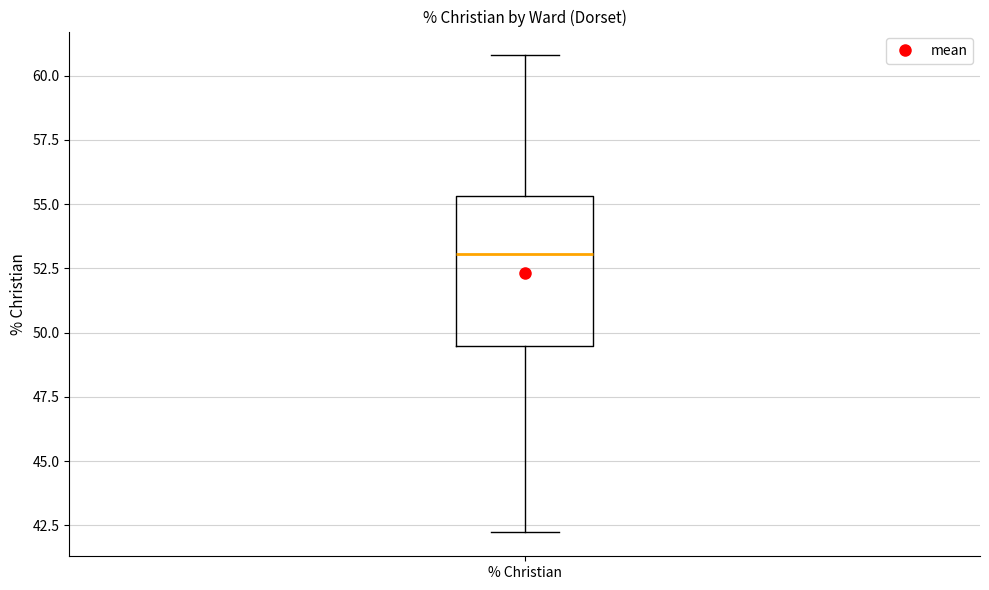

Read this box plot against the y-axis: the position of the median line, the range covered by the box, and the ends of both whiskers. The values are not printed on the chart, so give them approximately, as read against the axis.

median 53.0, box 49.5 to 55.5, whiskers 42.0 to 61.0